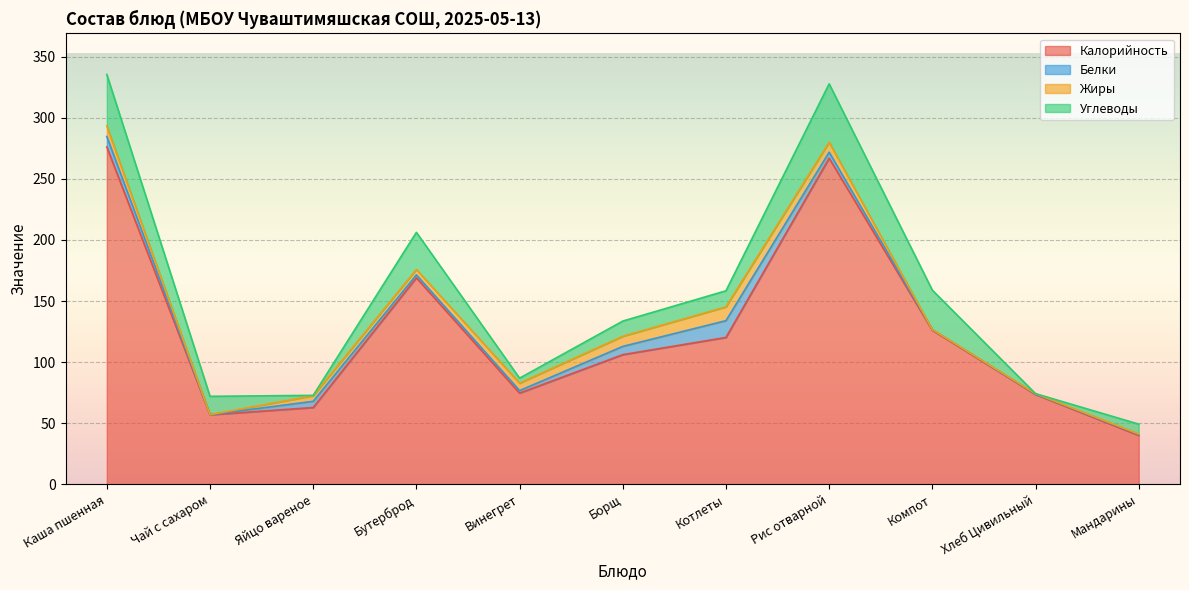

Rank the series at Чай с сахаром from highest to lowest value.

Калорийность, Углеводы, Белки, Жиры